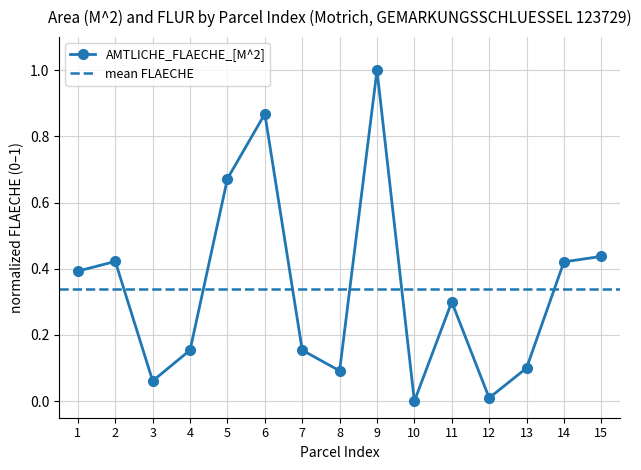

Which label corresponds to the largest value in the chart?

9